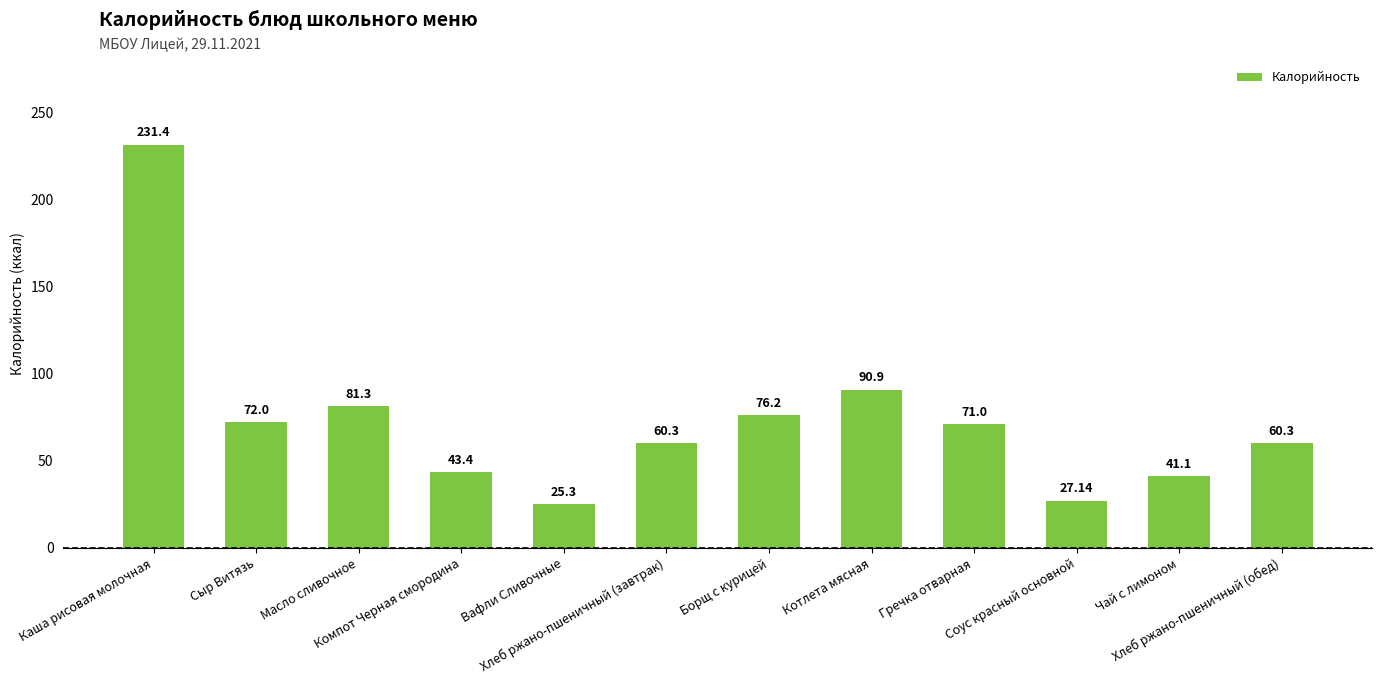

What is the label of the 1st bar from the left?

Каша рисовая молочная